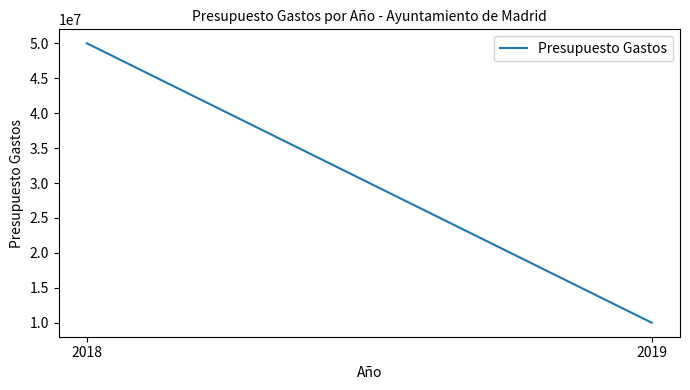

How many distinct data groups are displayed?

1